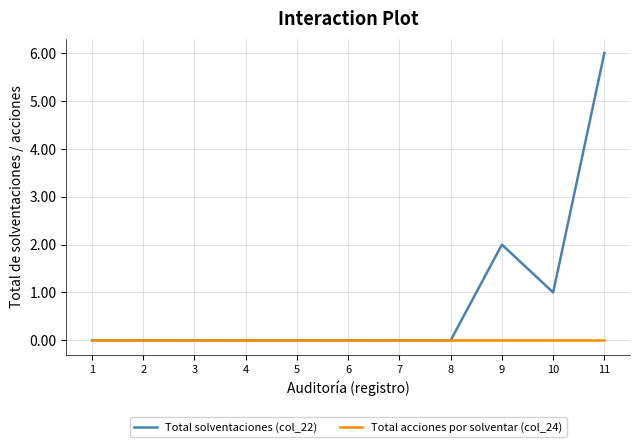

At which label is Total solventaciones (col_22) closest to 3?

9